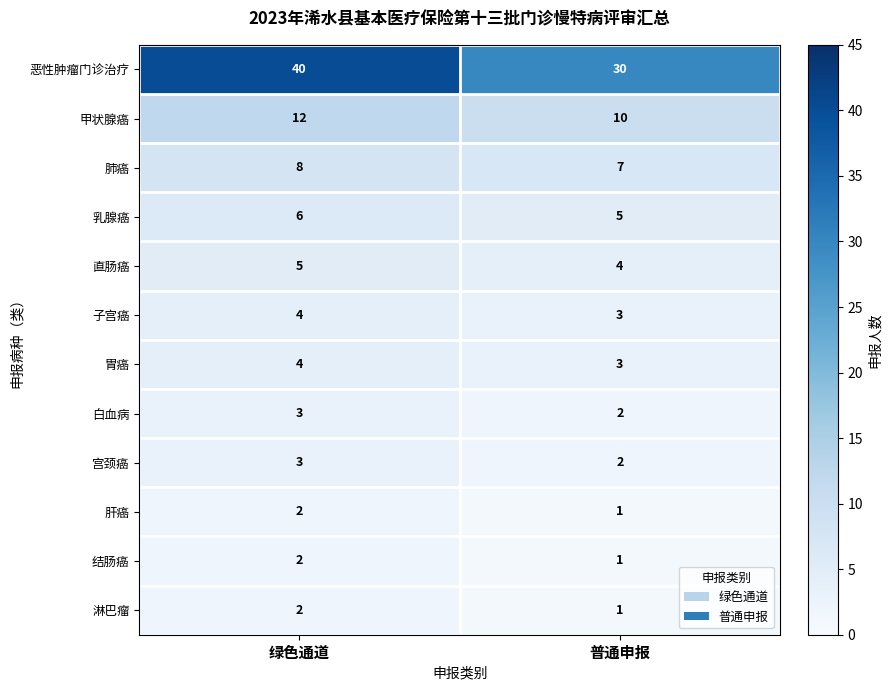

The value of 甲状腺癌 at 绿色通道 is 6. True or false?

False